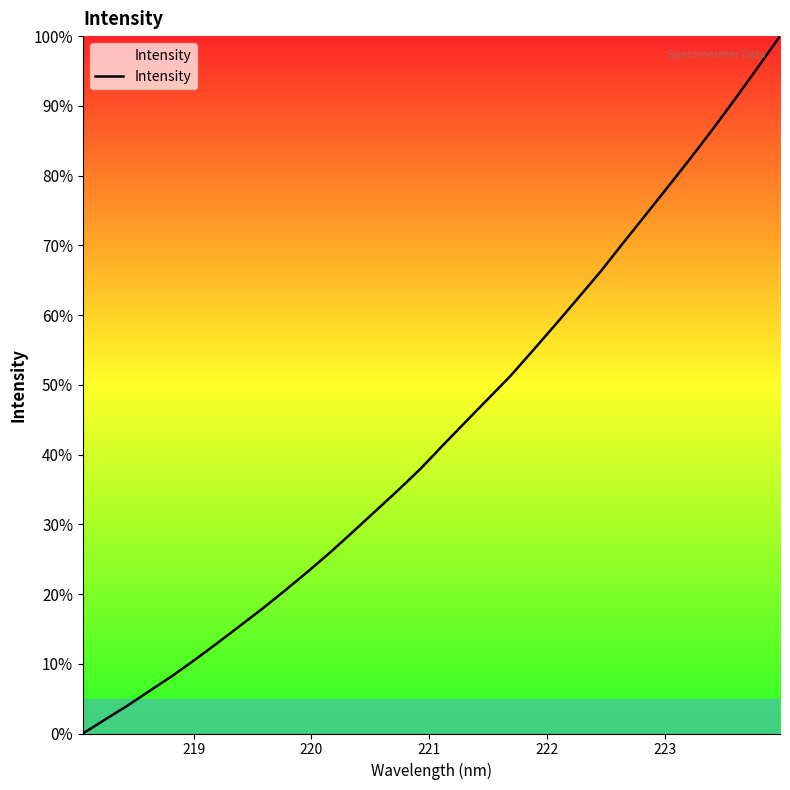

True or false: the data has more than 0 interior local peaks.

False